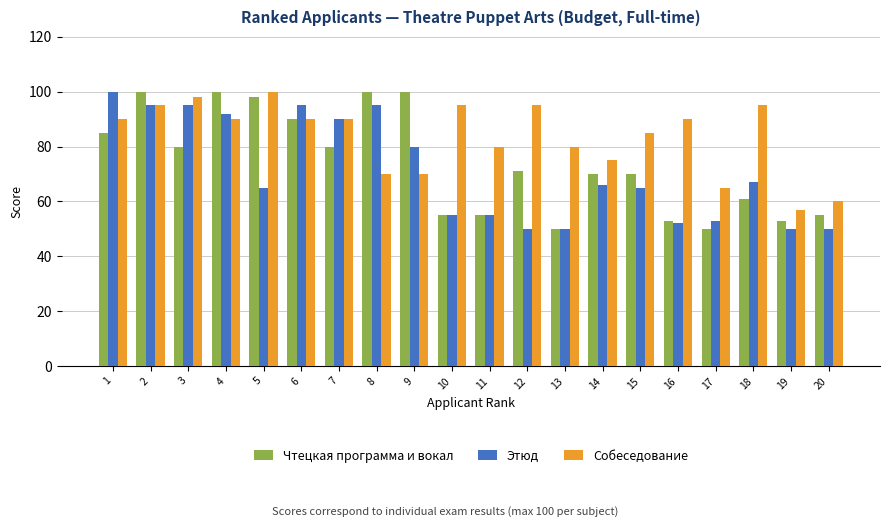

At 9, list the series in order from largest to smallest.

Чтецкая программа и вокал, Этюд, Собеседование